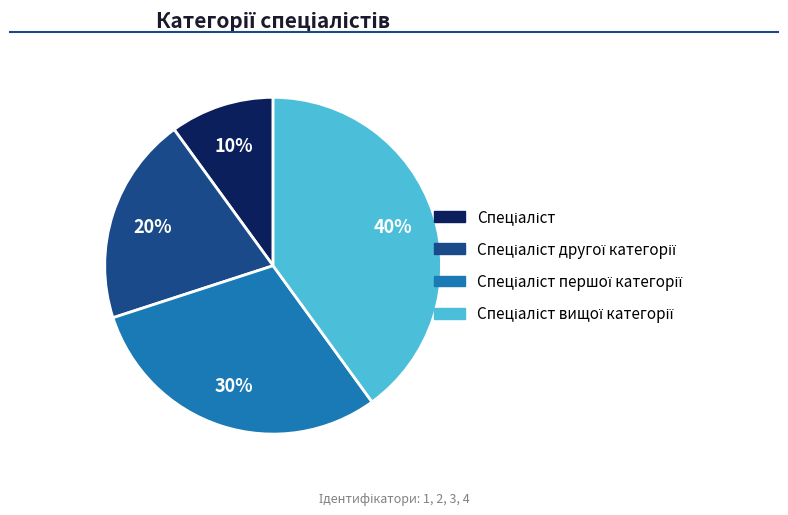

Is there a majority slice in this chart?

No